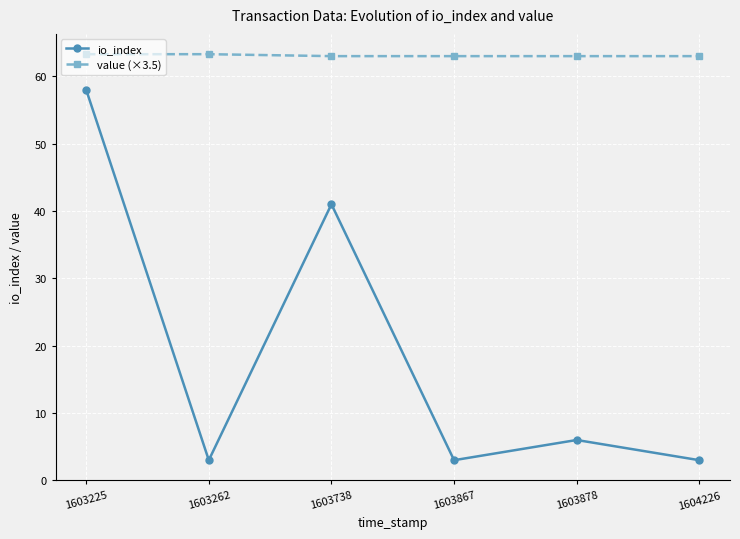

What are all the series names shown in the legend?

io_index, value (×3.5)